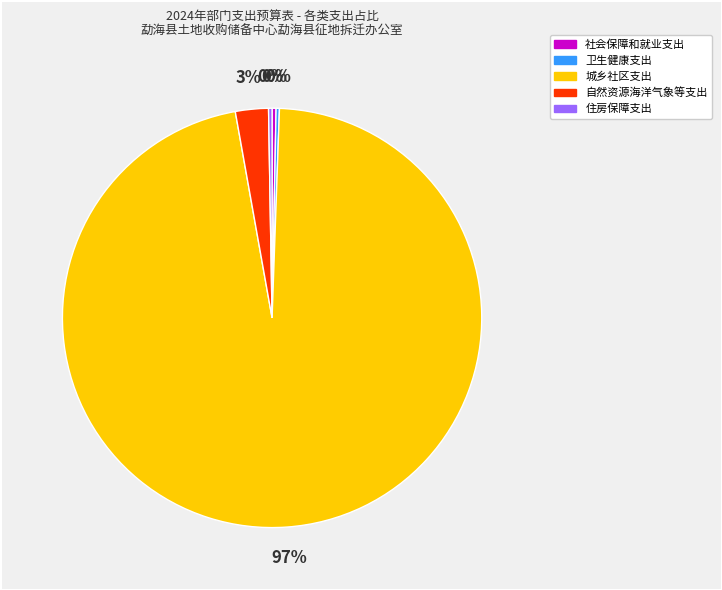

Between 自然资源海洋气象等支出 and 城乡社区支出, which is larger?

城乡社区支出